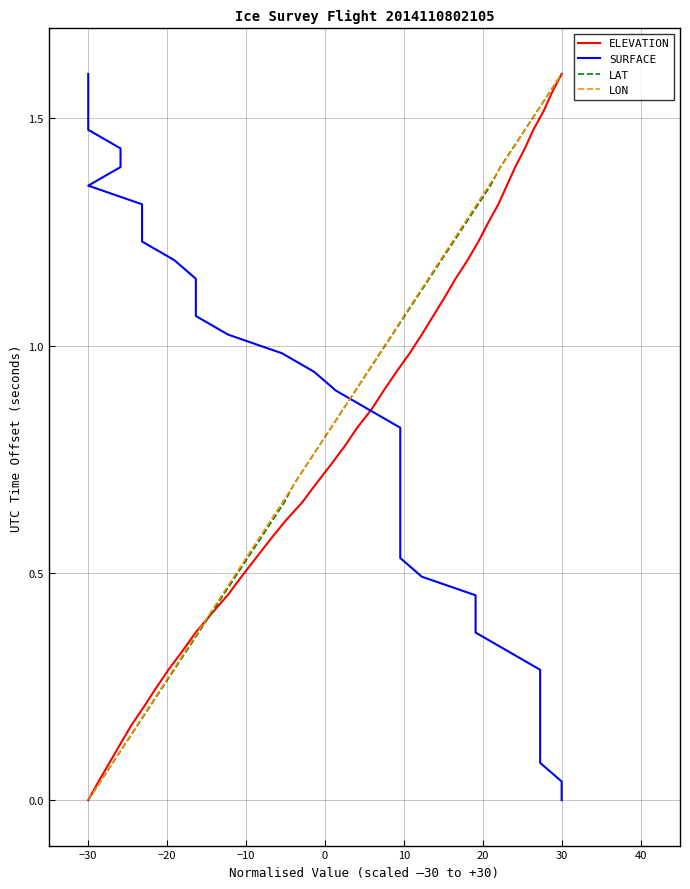

What is the label of the 11th point from the left?

10